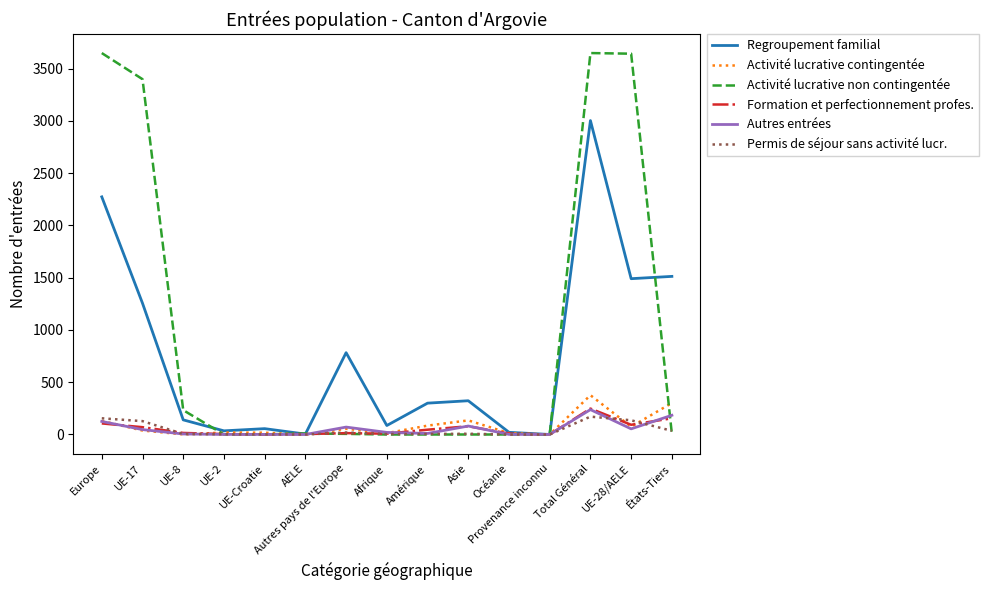

Which series has the largest range (max minus min)?

Activité lucrative non contingentée